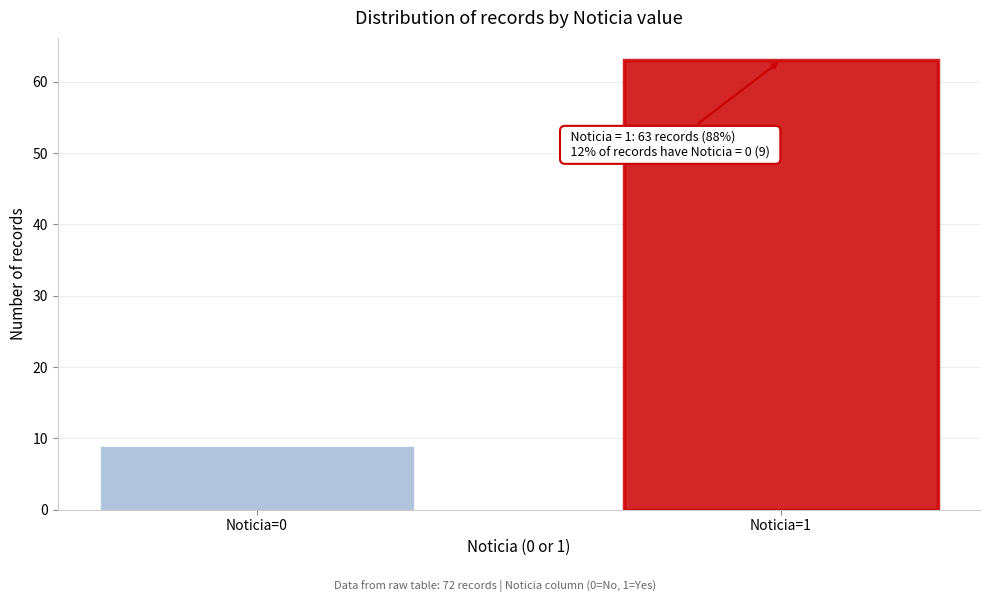

Reading left to right, what are all the values shown in this chart?

9	63